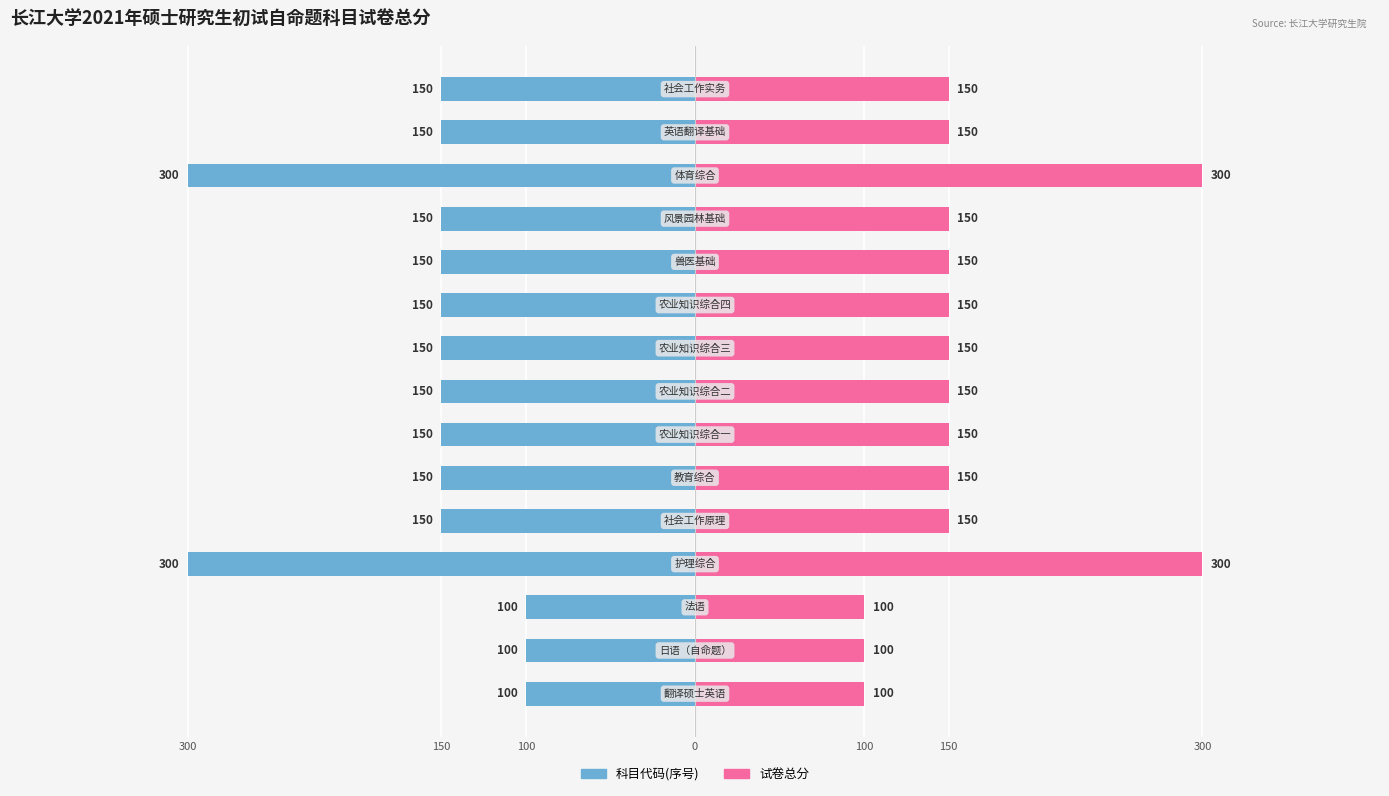

Does the chart contain any negative values?

Yes